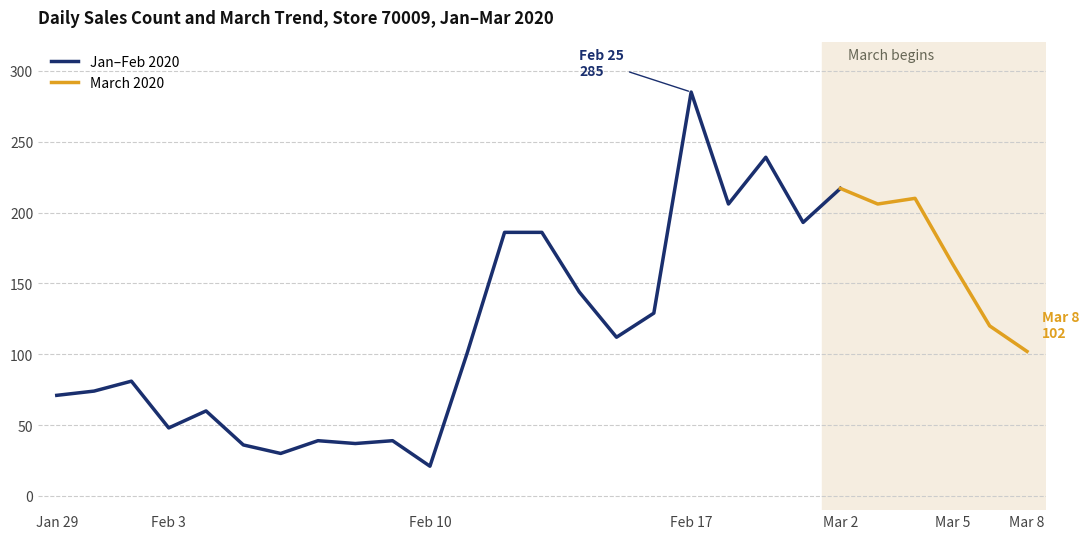

What is the maximum value for Jan–Feb 2020?

285